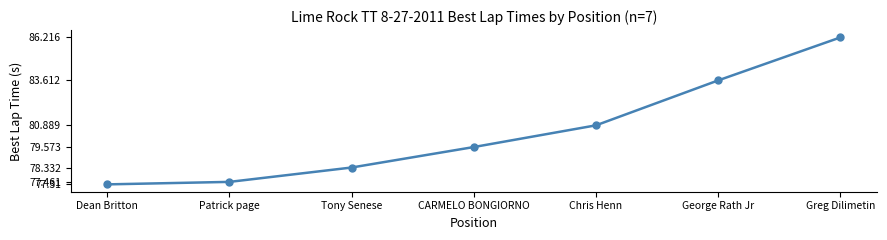

What is the difference between the maximum and second lowest values?

8.8